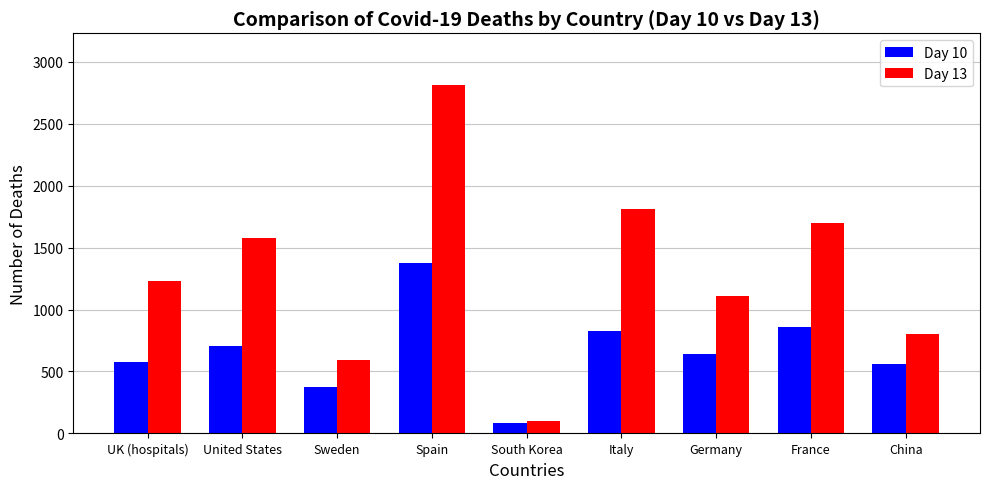

Reading left to right, extract all data points from this chart.

Day 10: 578	706	373	1375	84	827	645	860	563
Day 13: 1228	1581	591	2808	102	1809	1107	1696	805